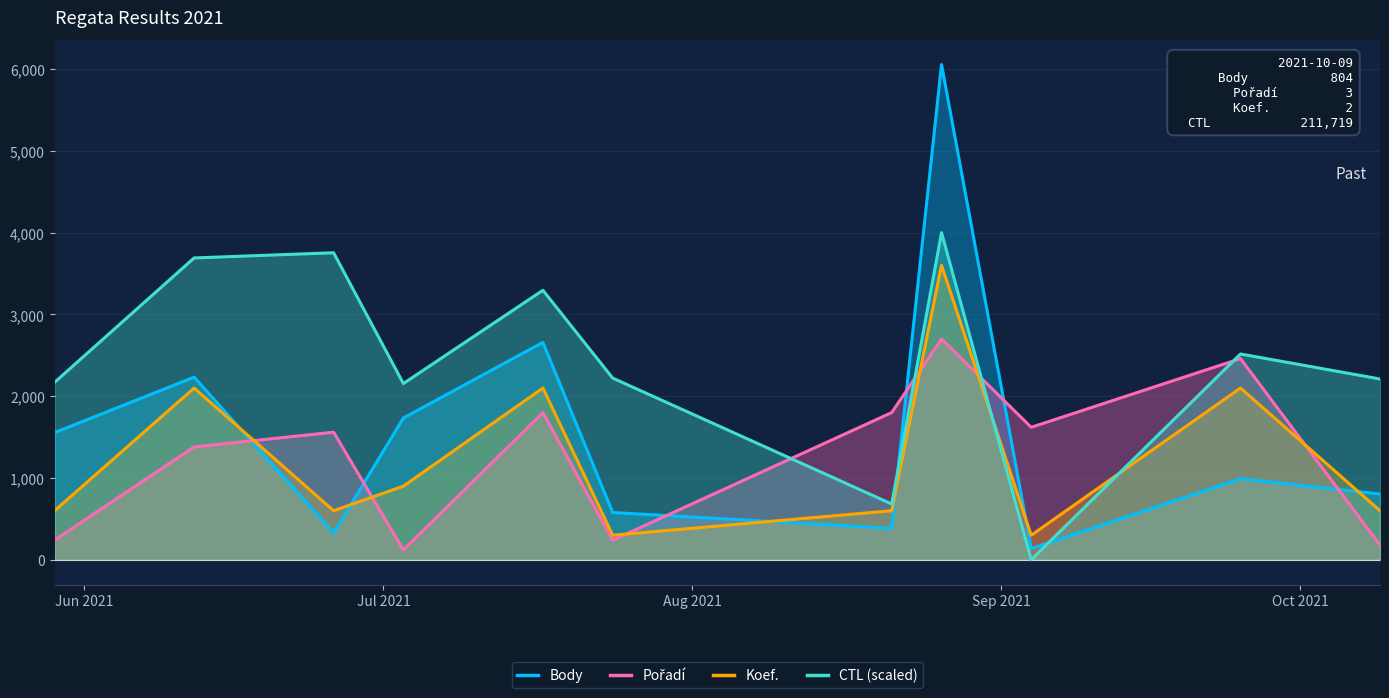

How many lines are shown in the chart?

4